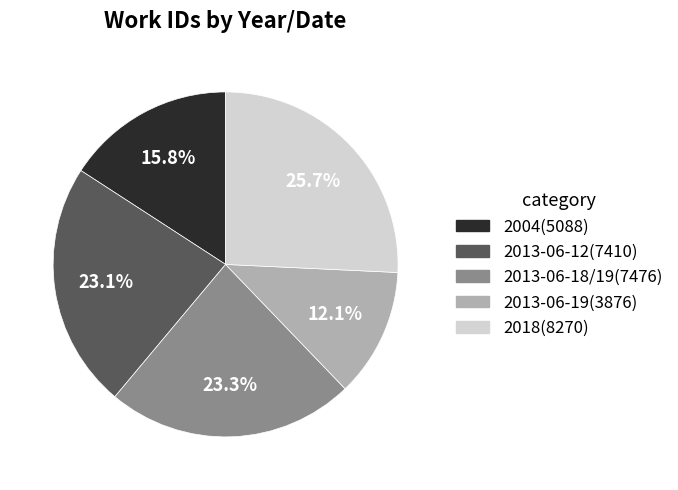

Is it true that 2013-06-12 is 23% of the pie?

True